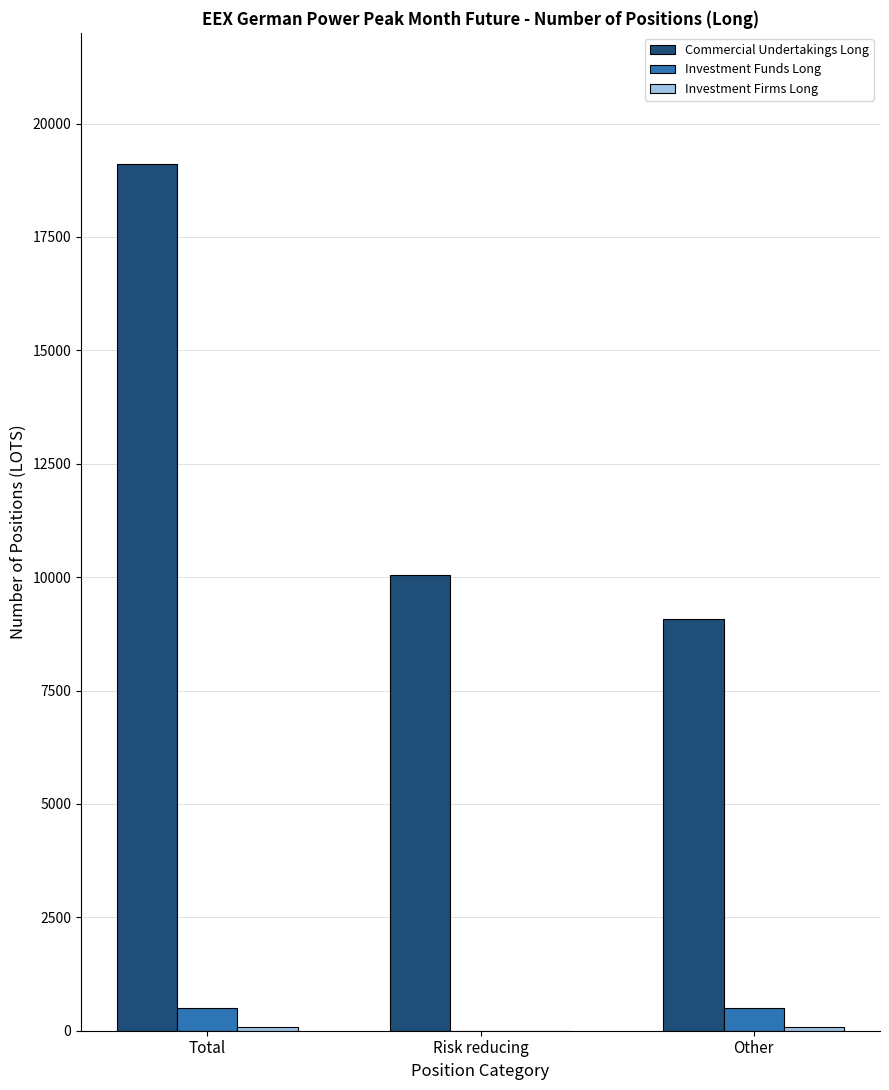

At which label does Commercial Undertakings Long reach its peak?

Total